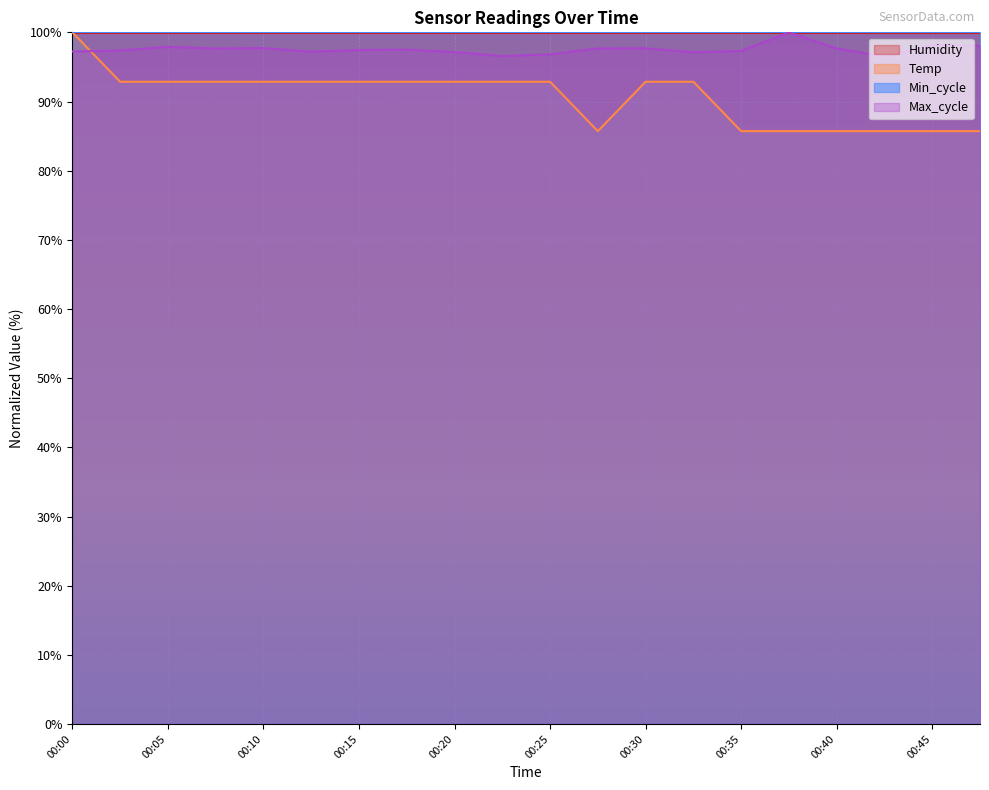

At how many categories does at least one series exceed 85?

20